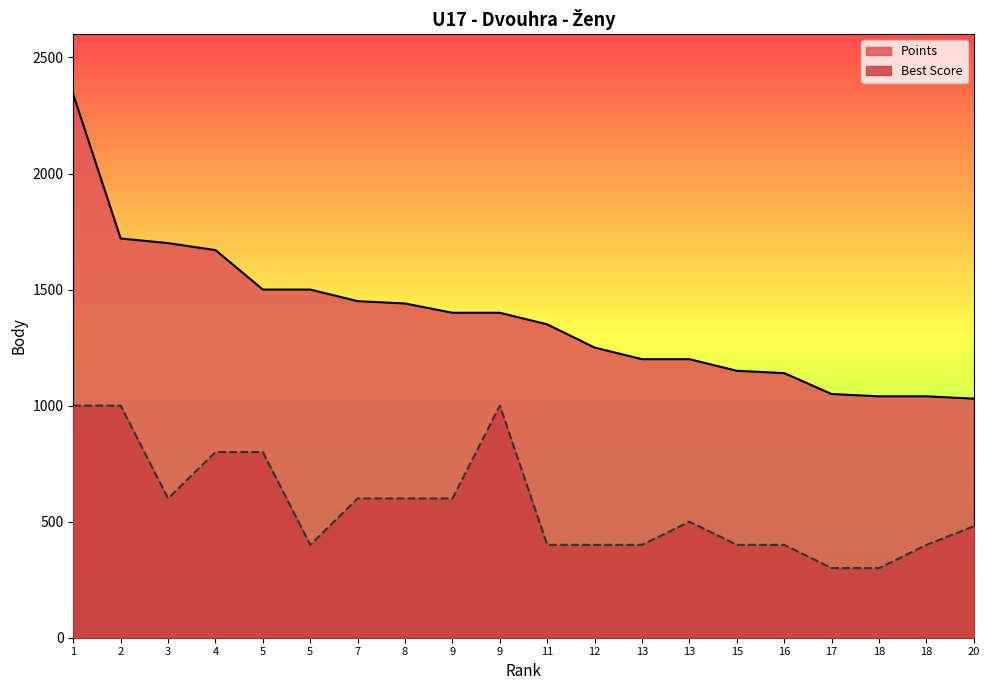

At which category is the sum across all series the highest?

1